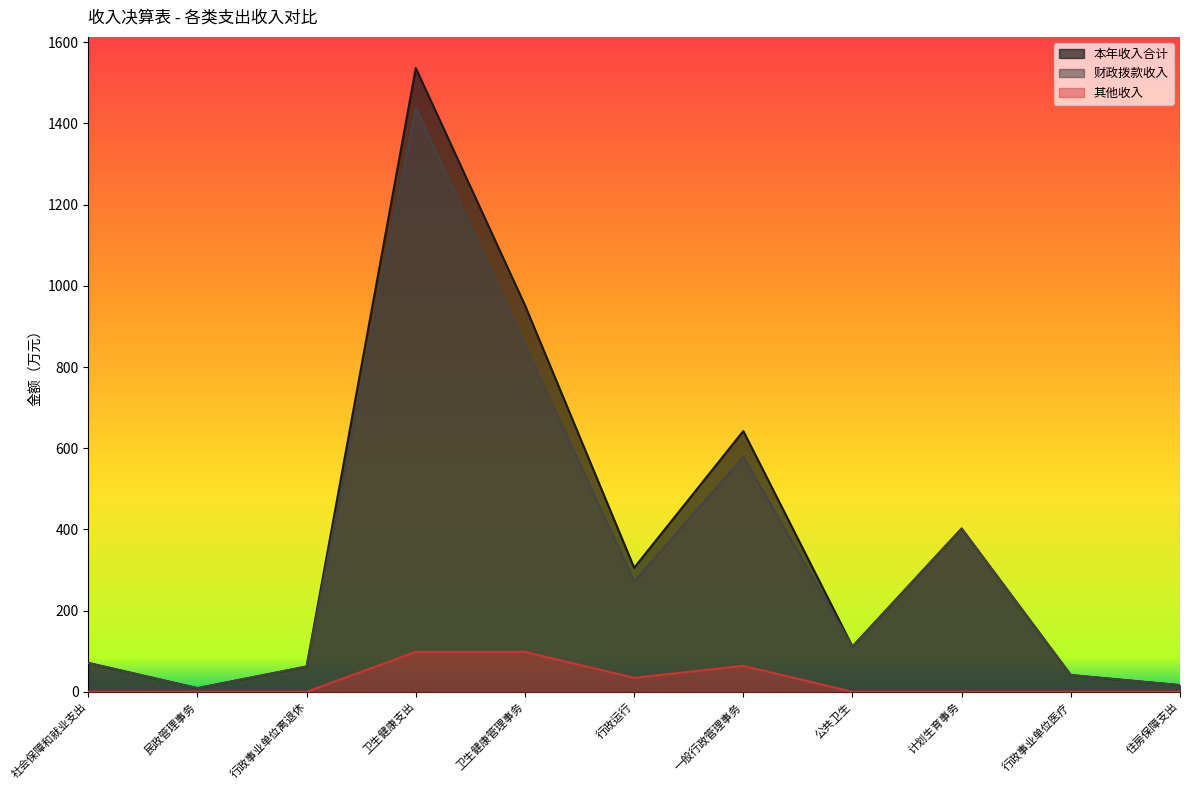

Count the number of categories in the chart.

11